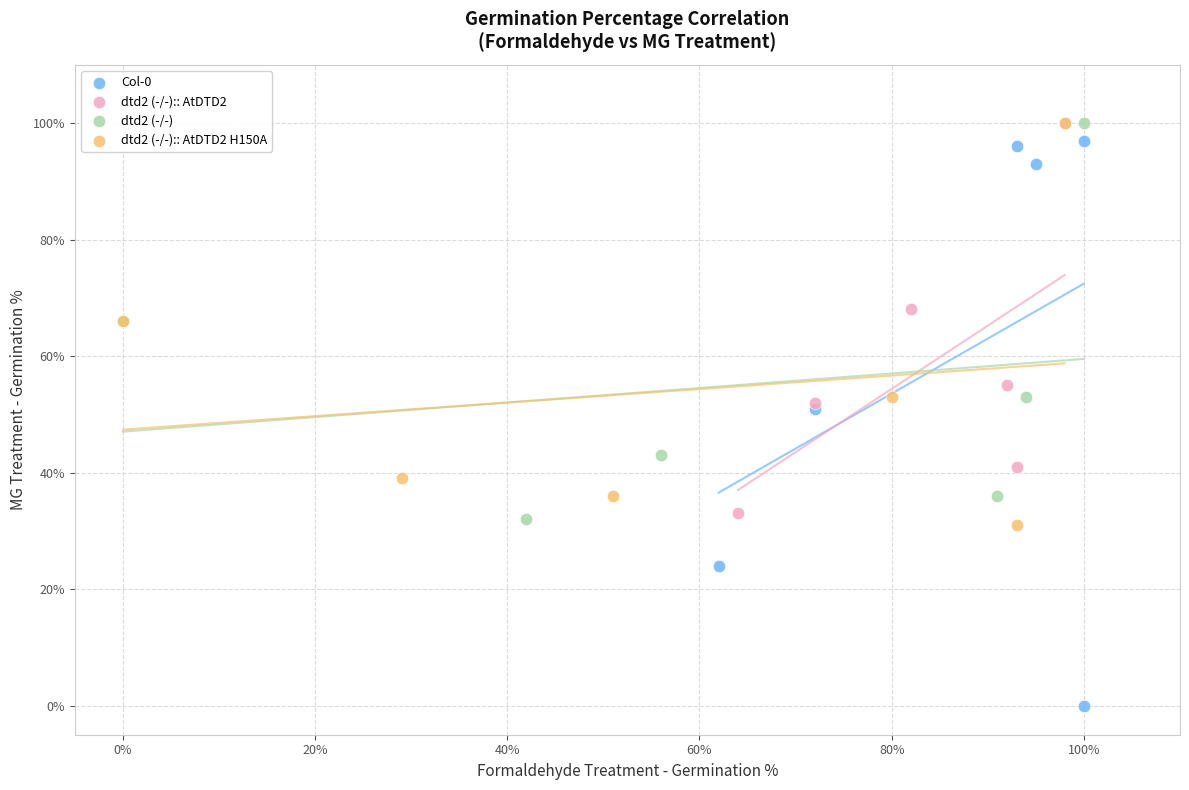

Which series has the largest Y range (max minus min)?

Col-0